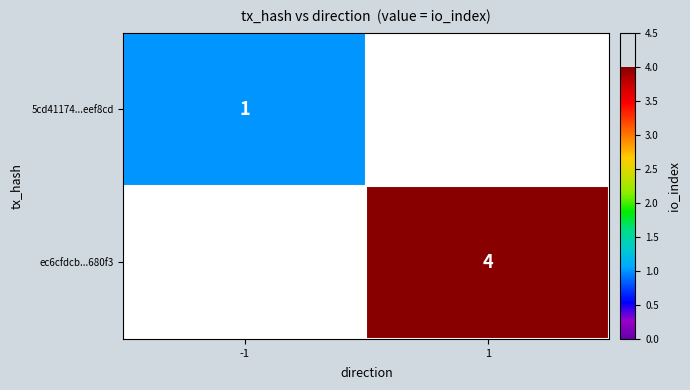

At how many categories does at least one series exceed 0?

2